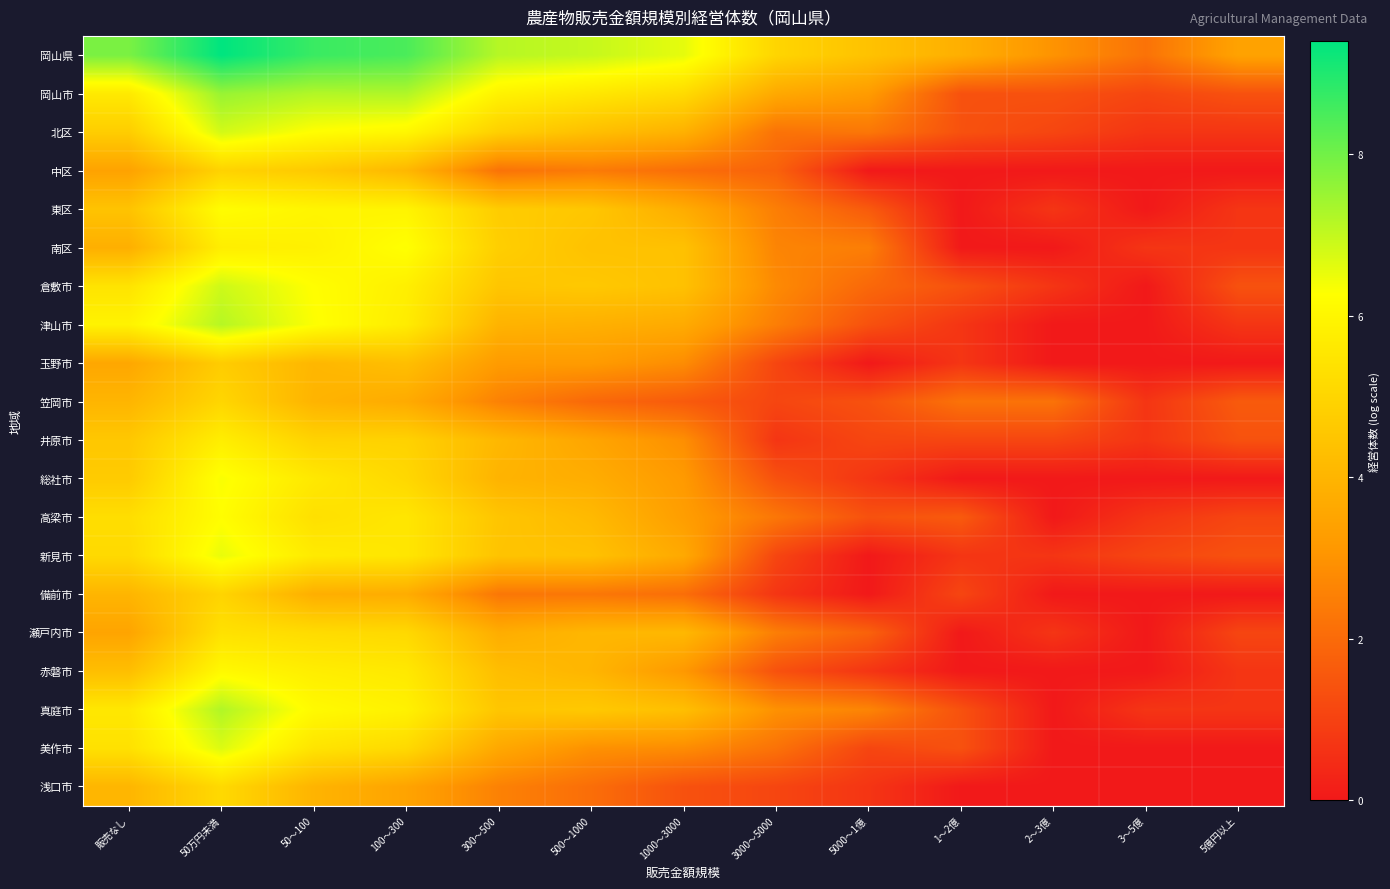

At which category is the sum across all series the highest?

50万円未満